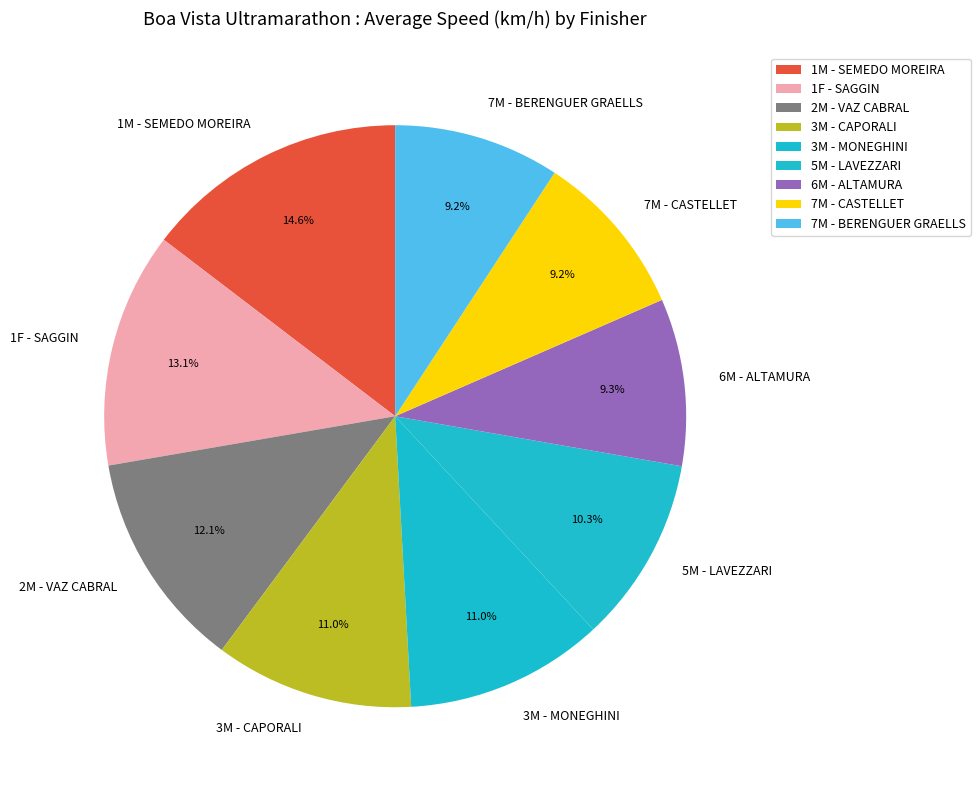

How many slices are in this pie chart?

9